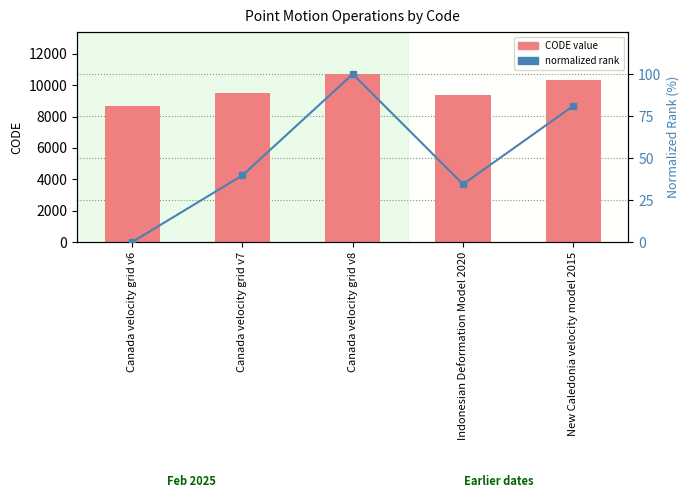

What is the difference between the second highest and second lowest values in the normalized rank series?

46.7